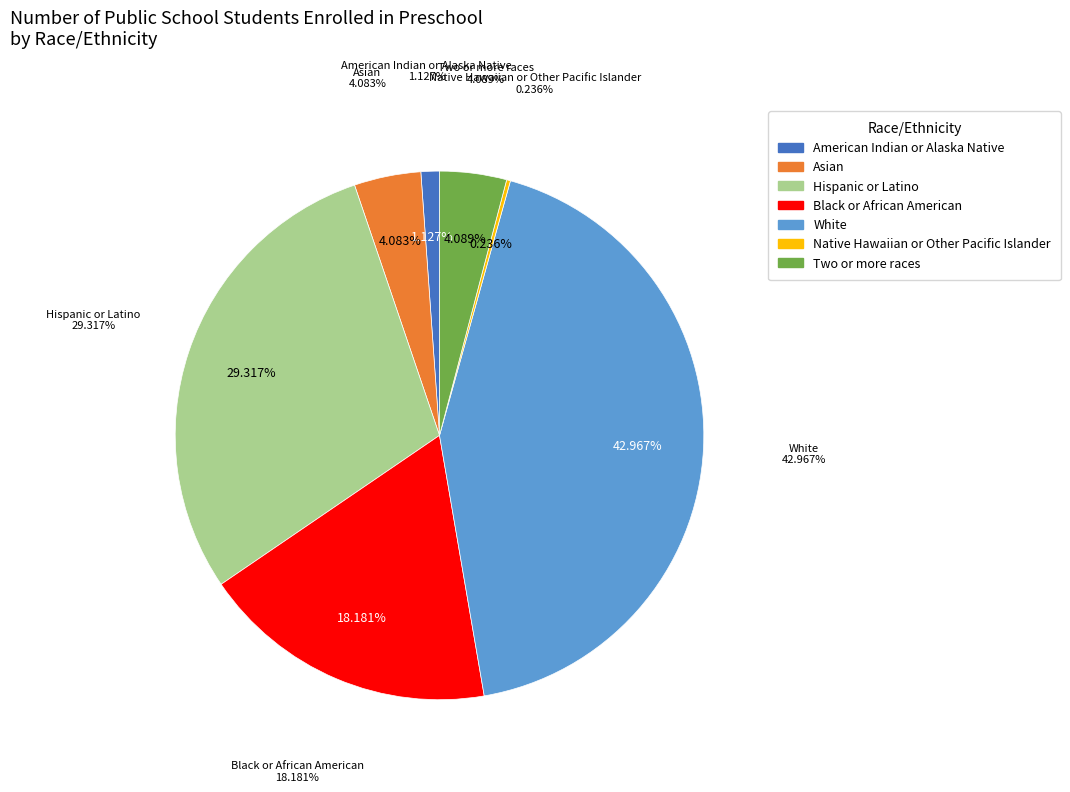

What is the total percentage of Hispanic or Latino and Asian?

33.4%